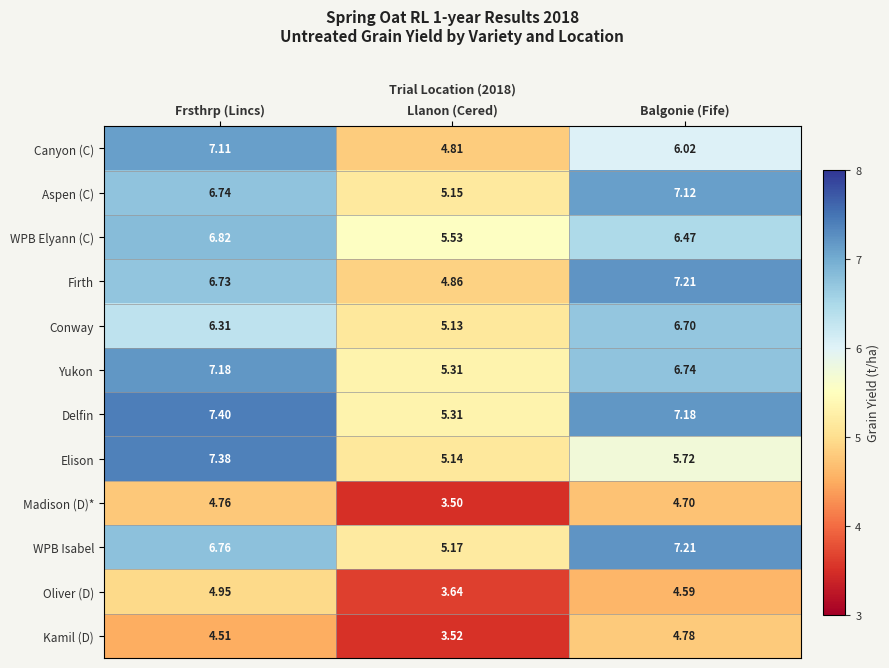

Which series changed the most between Frsthrp (Lincs) and Balgonie (Fife)?

Elison